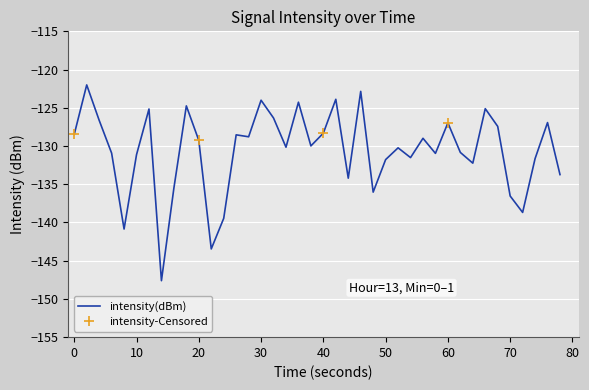

The intensity(dBm) series shows -73.1 at 60. True or false?

False